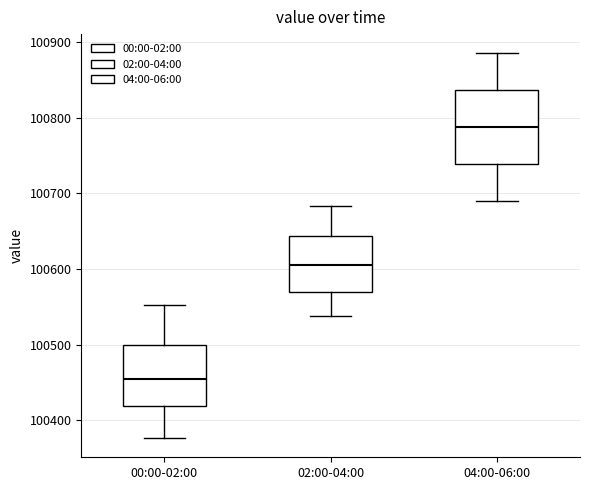

Where does the upper whisker of the box for 04:00-06:00 end on the y-axis? The values are not printed on the chart, so give them approximately, as read against the axis.

100890